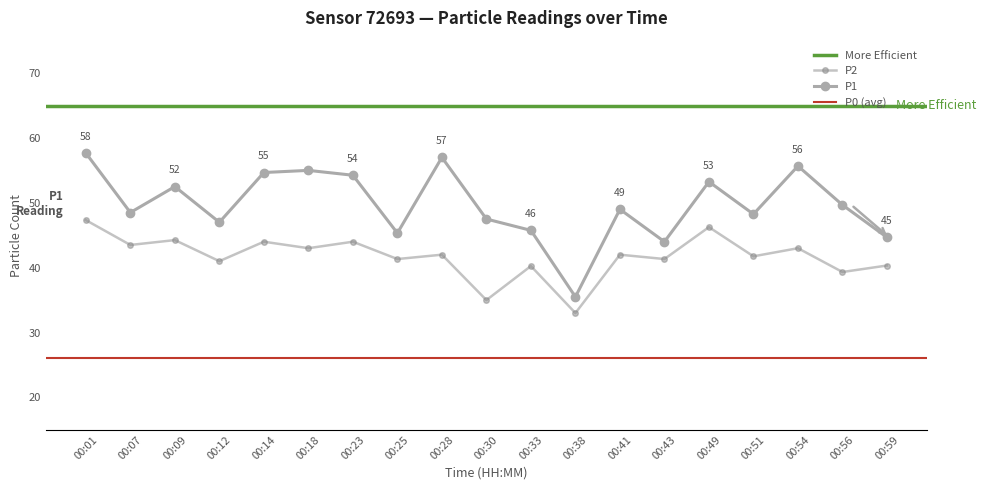

What is the difference between the maximum and minimum values in the P2 series?

14.3